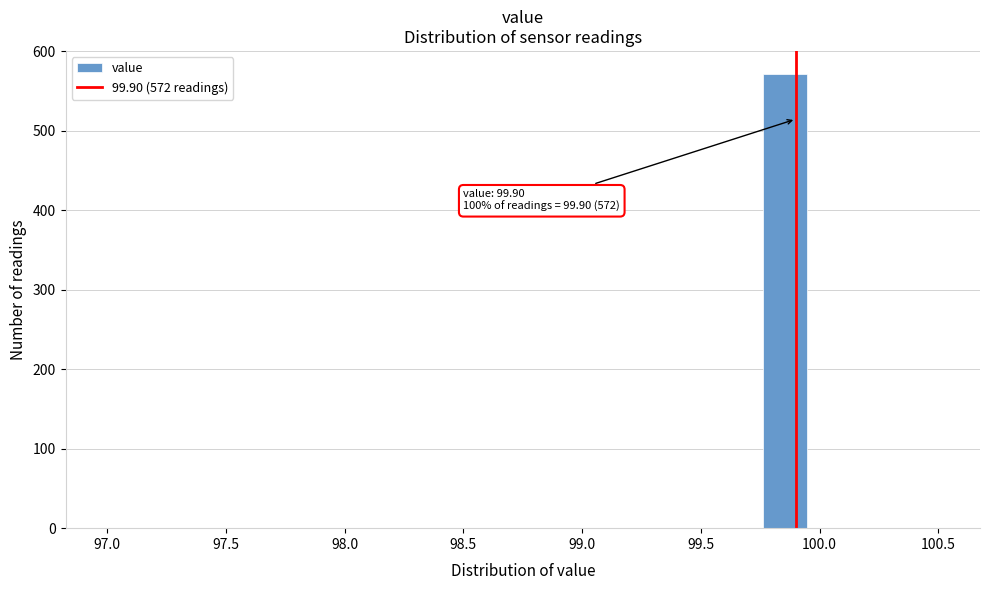

Read against the x-axis, roughly where is the centre of the tallest bar?

99.85